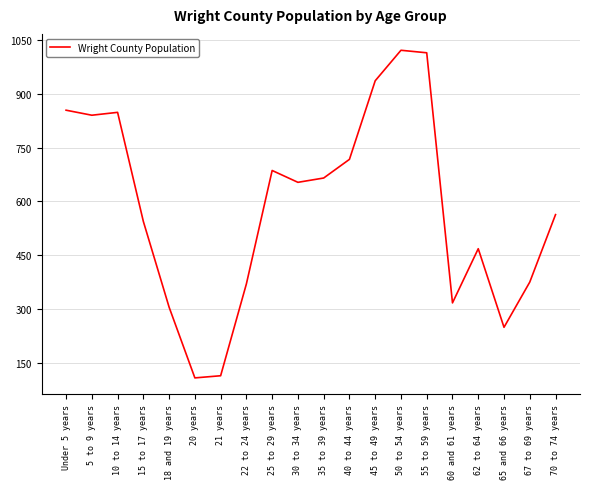

How many lines are shown in the chart?

1